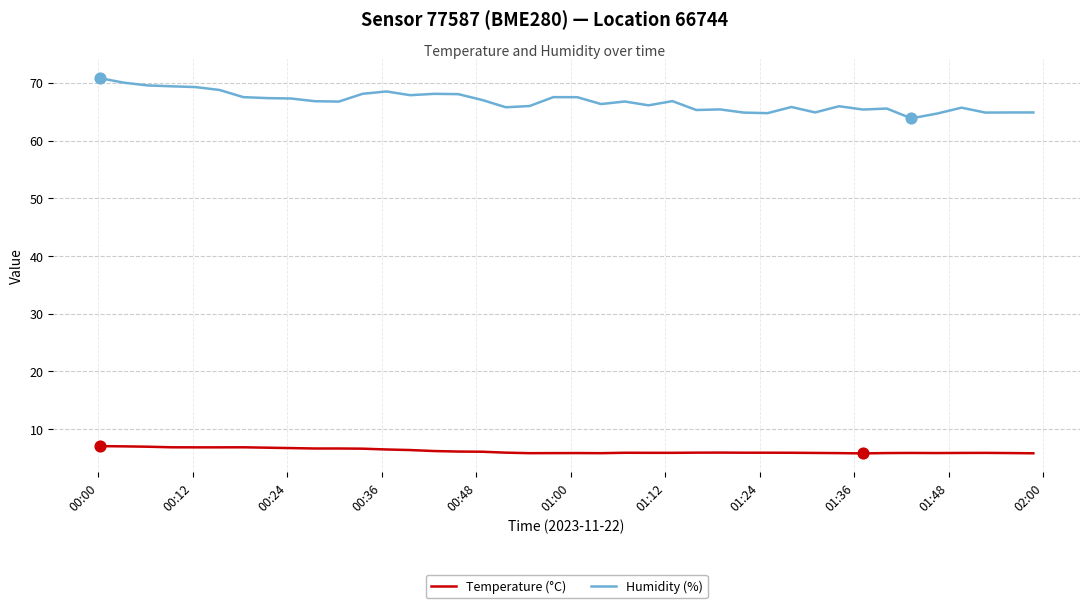

Which series has the widest spread of values?

Humidity (%)